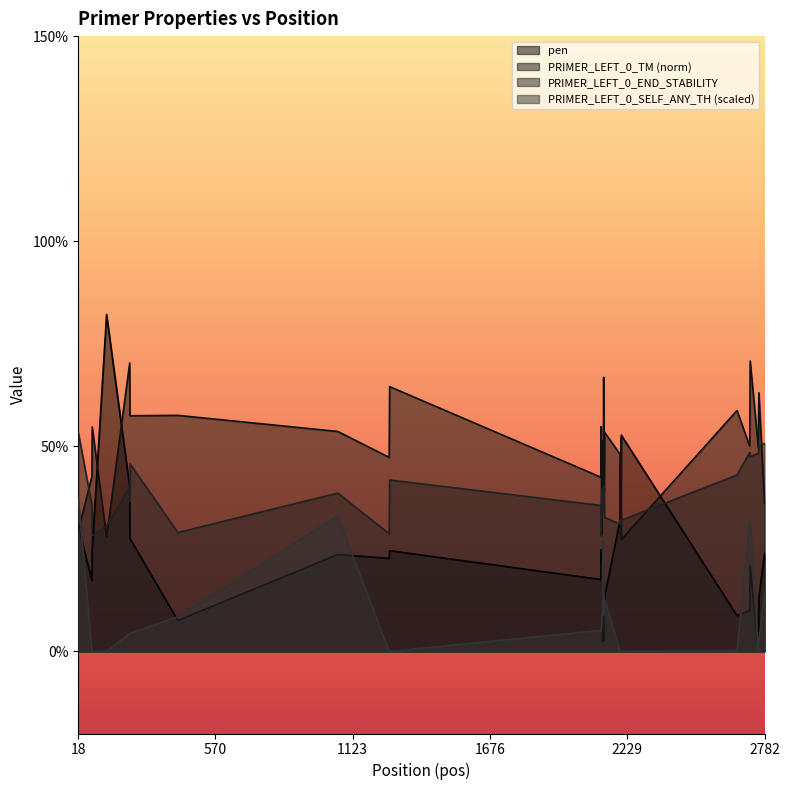

In PRIMER_LEFT_0_SELF_ANY_TH, how many points are higher than both neighbors (excluding endpoints)?

2